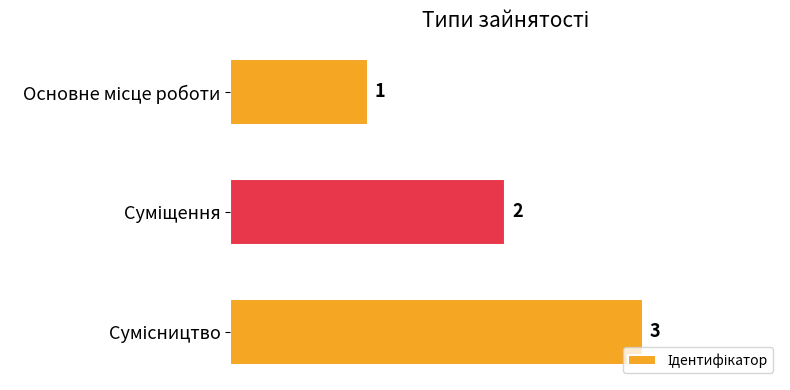

Count the values in the range 1 to 3.

3